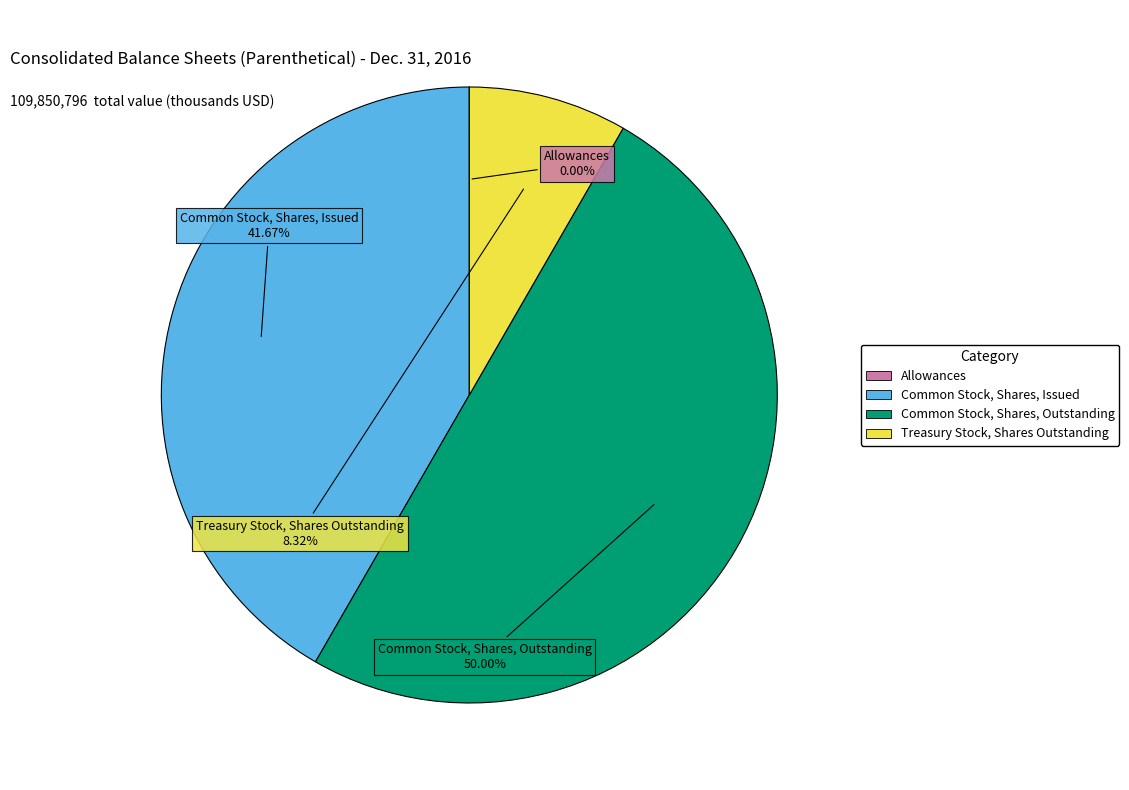

Does Treasury Stock, Shares Outstanding represent more than half of the total?

No